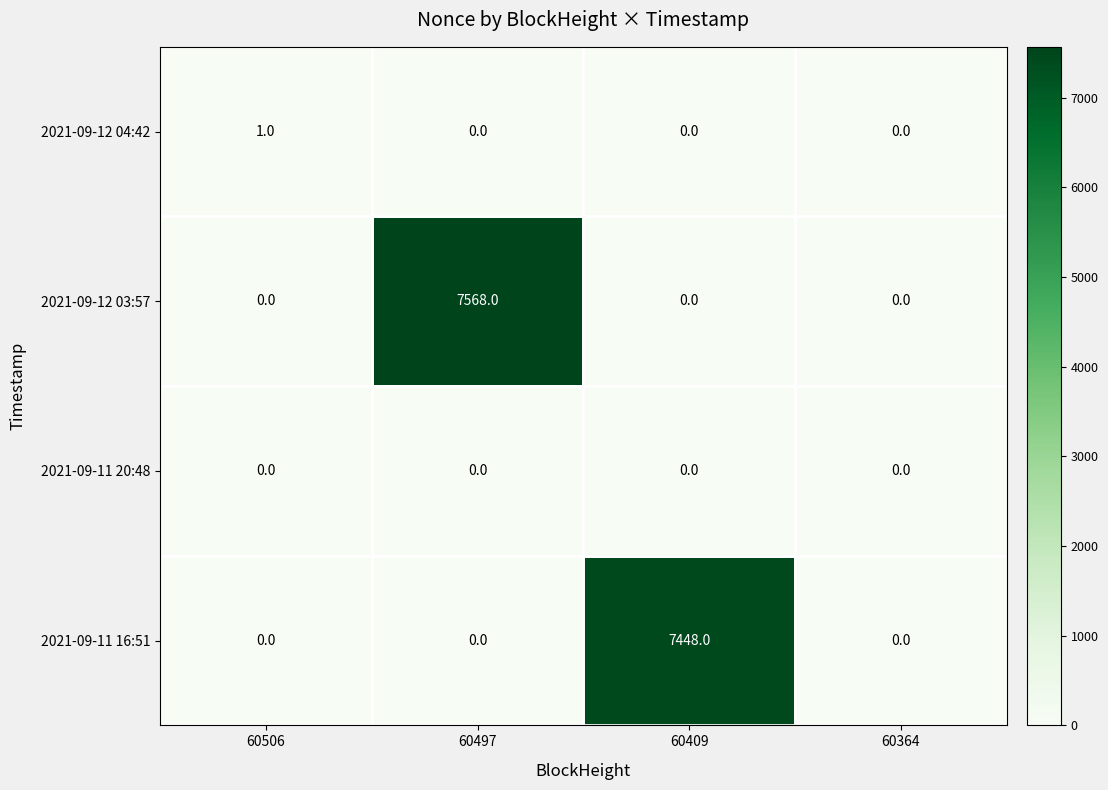

Which series changed the most between 60506 and 60409?

2021-09-11 16:51